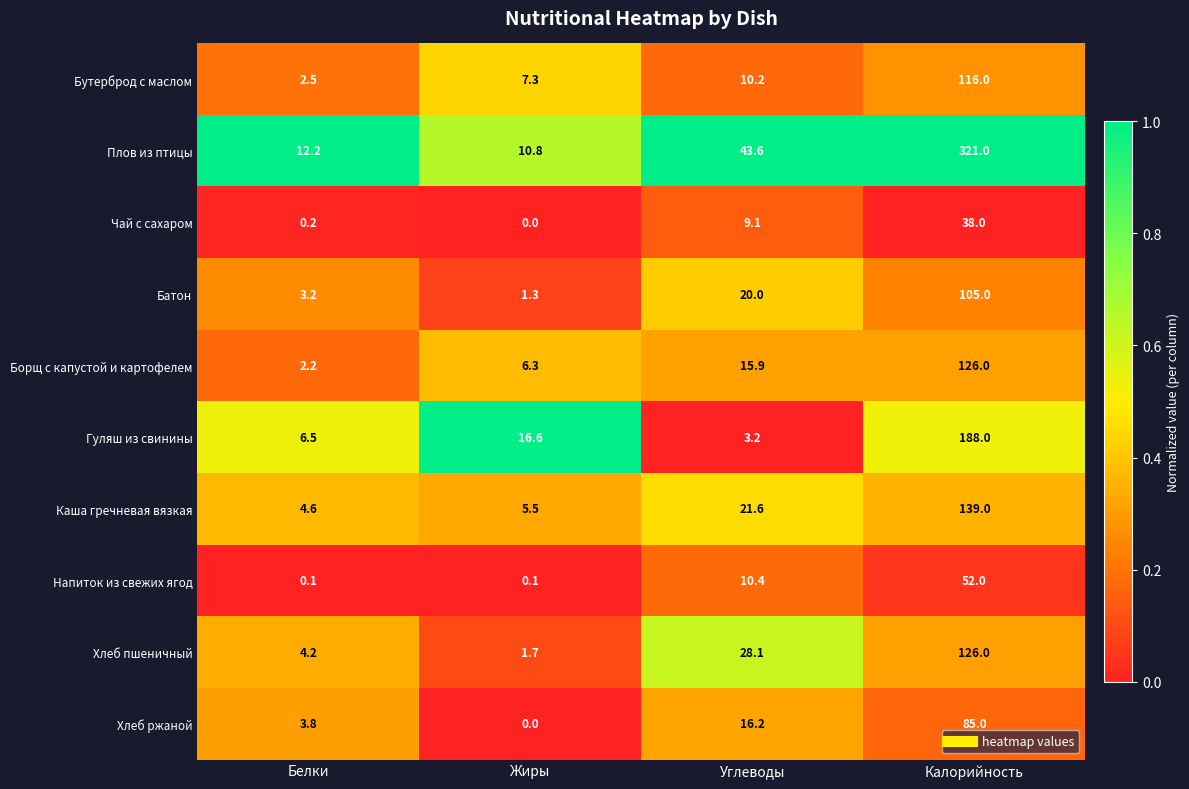

The value of Хлеб ржаной at Углеводы is 9.6. True or false?

False